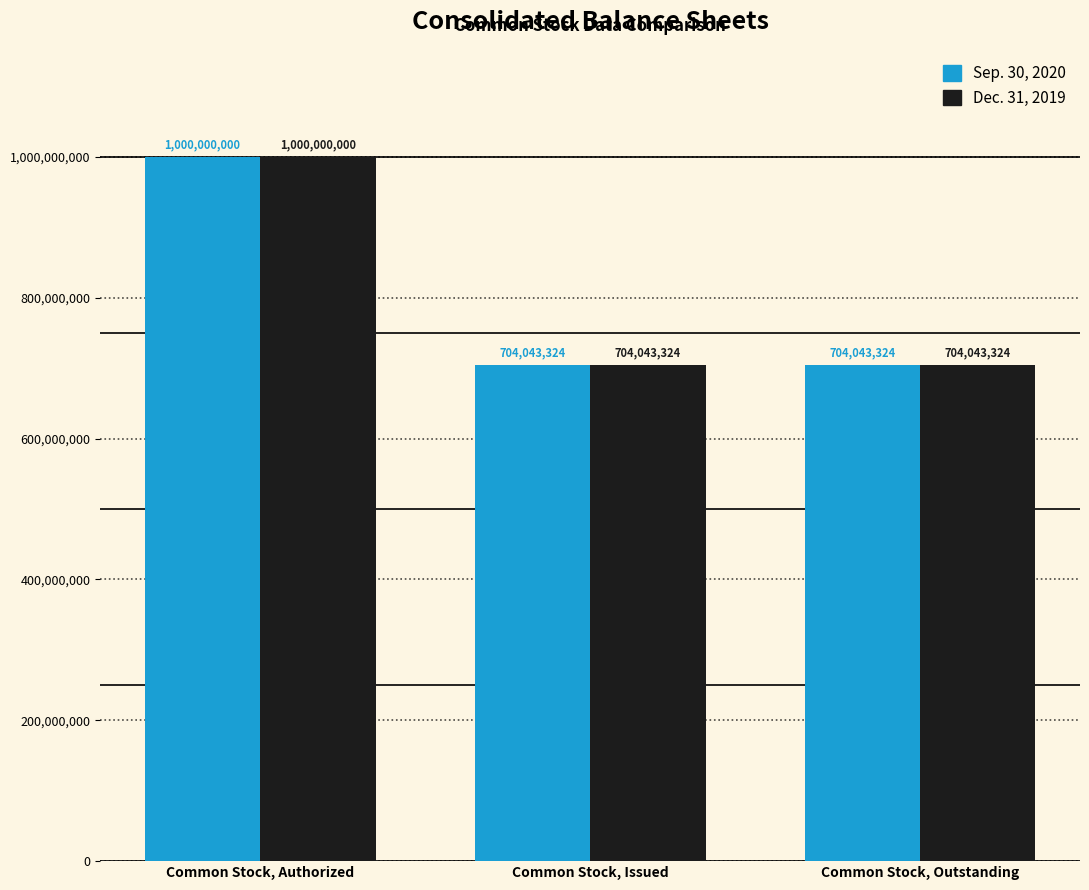

At how many categories does at least one series exceed 880710755?

1